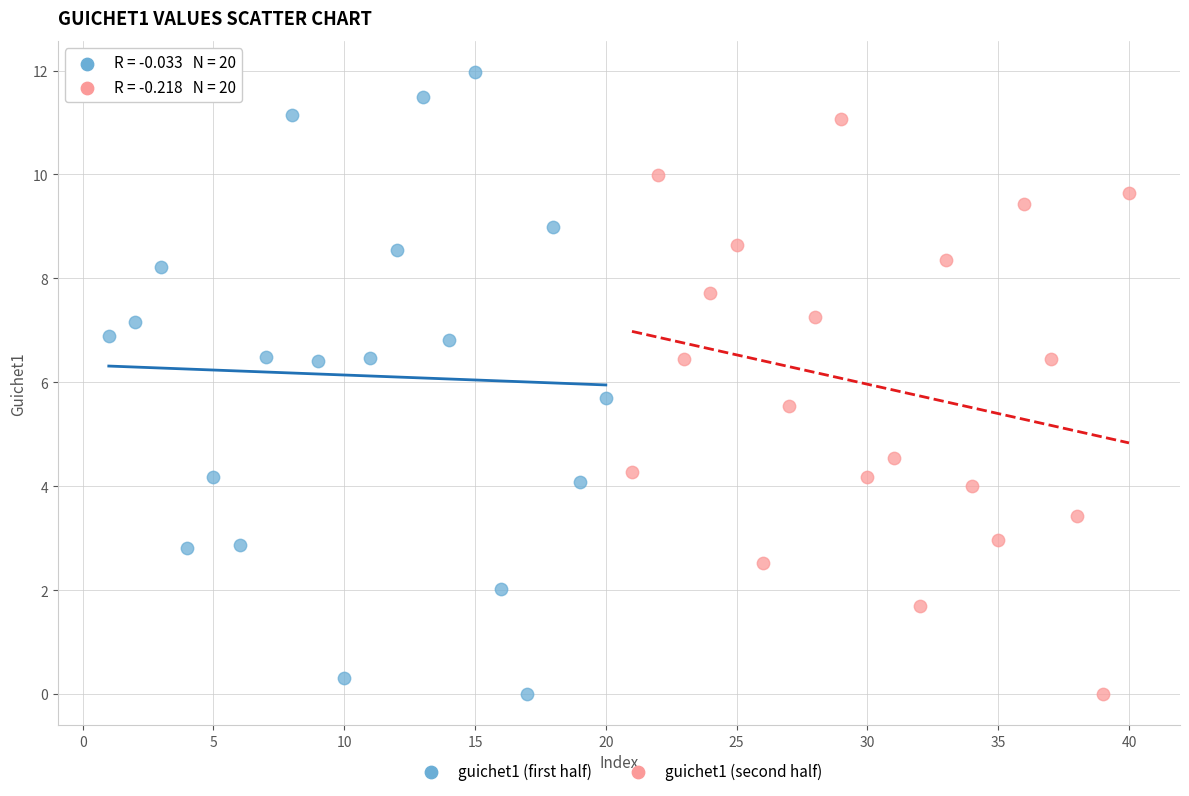

Which series reaches the maximum Y coordinate?

guichet1 (first half)